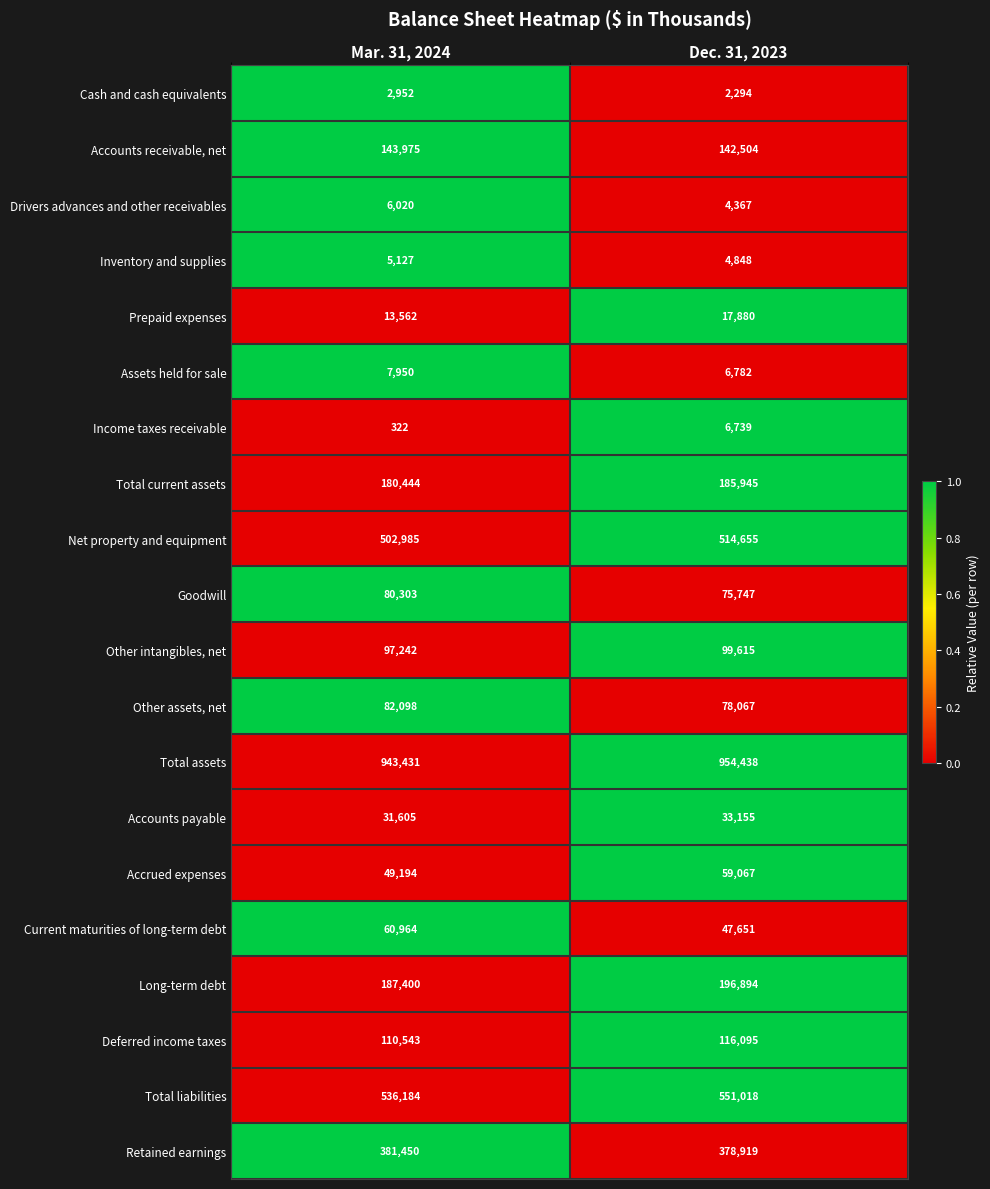

At which label is Inventory and supplies closest to 4987?

Dec. 31, 2023